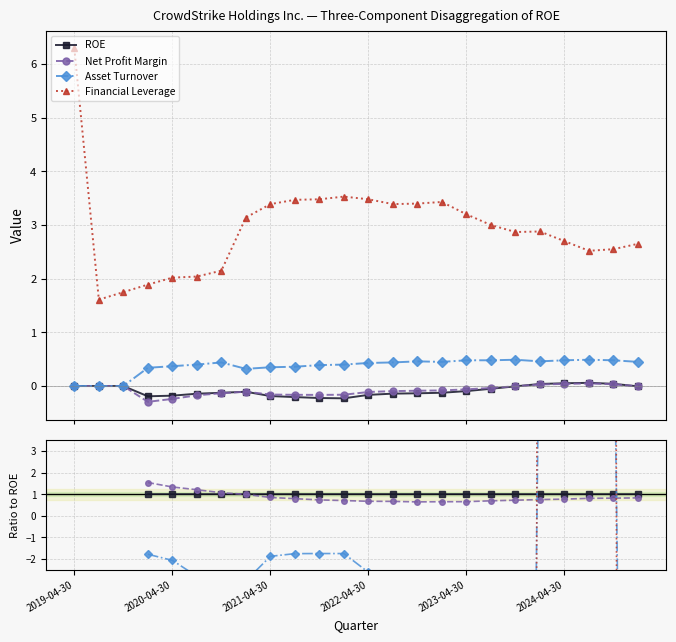

How many lines are shown in the chart?

4